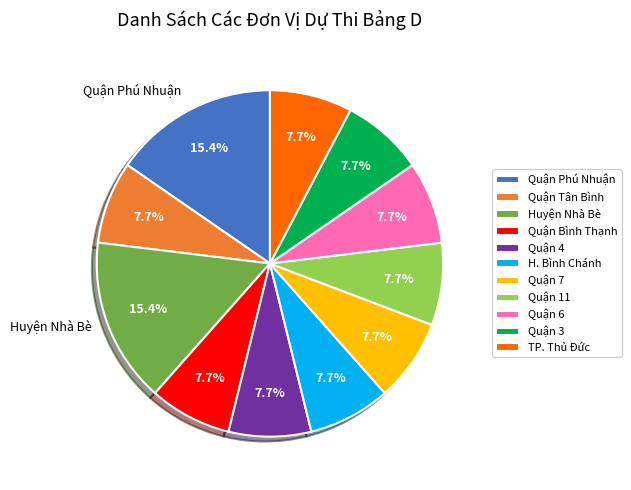

Is there any slice that represents more than half of the pie?

No